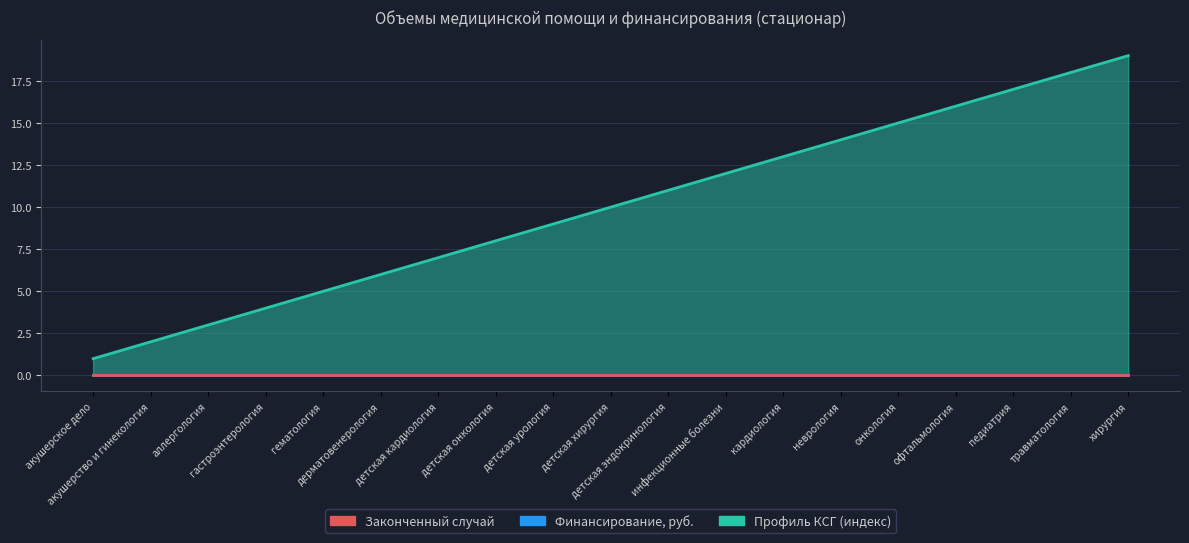

Which series changed the most between детская онкология and педиатрия?

Профиль КСГ (индекс)